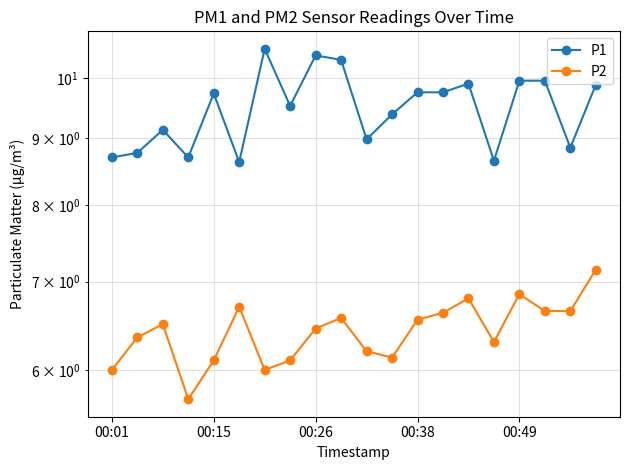

The P2 series shows 6.6 at 9. True or false?

True